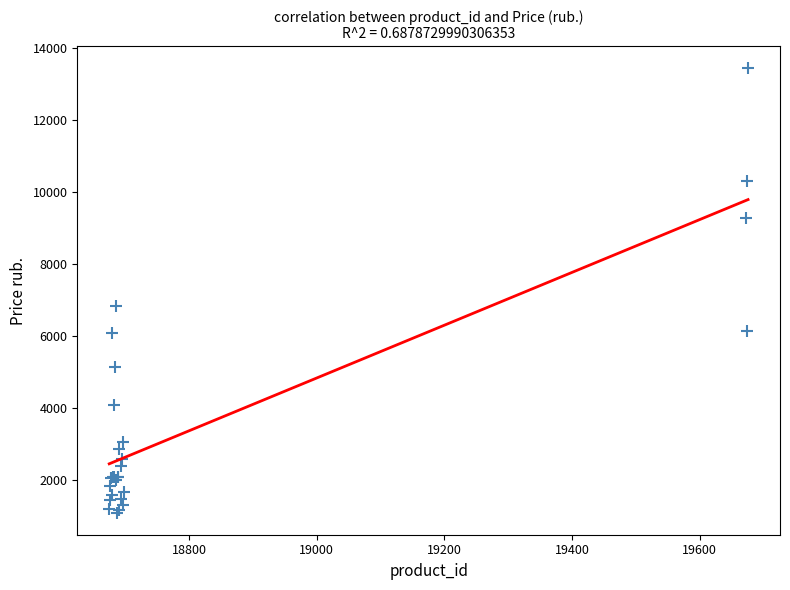

What Y value in the scatter plot is closest to 7272?

6838.0